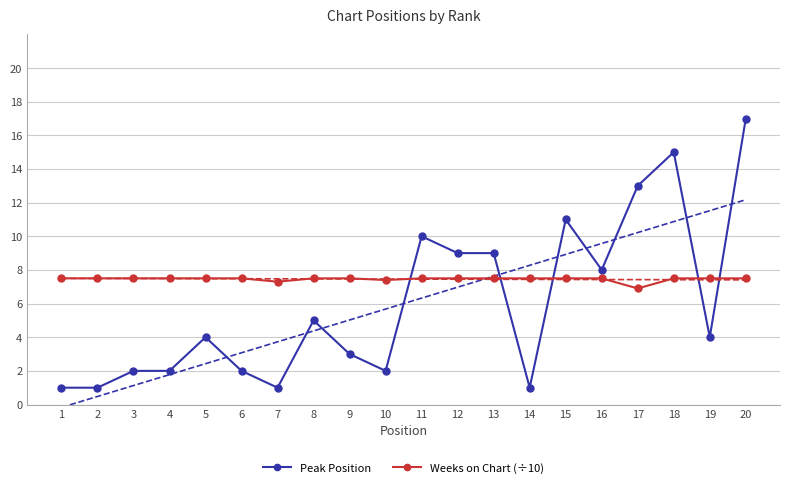

The value of Peak Position at 3 is 1.3. True or false?

False